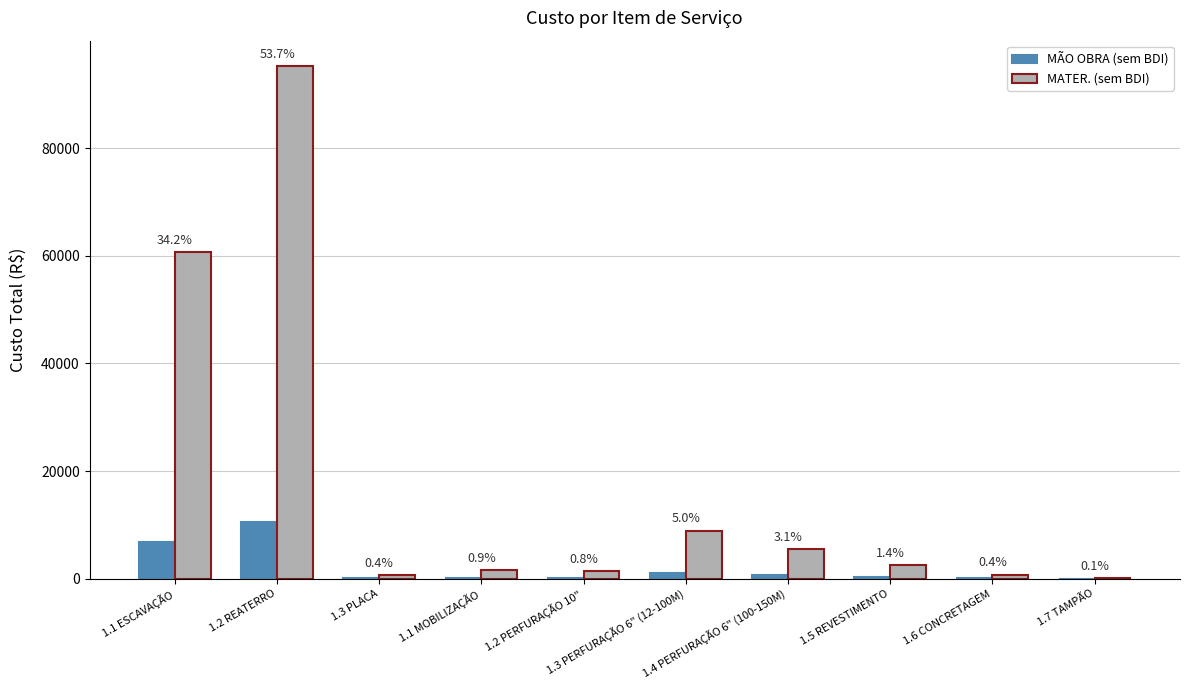

List the labels in order of MÃO OBRA (sem BDI) value, largest first.

1.2 REATERRO, 1.1 ESCAVAÇÃO, 1.3 PERFURAÇÃO 6" (12-100M), 1.4 PERFURAÇÃO 6" (100-150M), 1.5 REVESTIMENTO, 1.1 MOBILIZAÇÃO, 1.2 PERFURAÇÃO 10", 1.6 CONCRETAGEM, 1.3 PLACA, 1.7 TAMPÃO